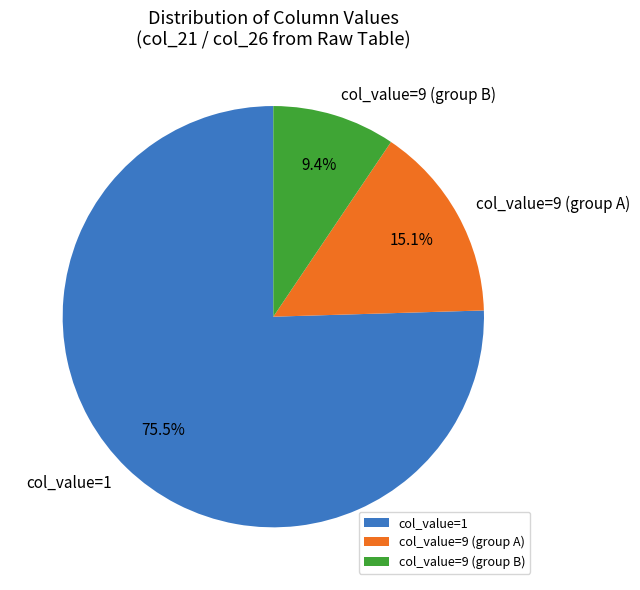

Is there a majority slice in this chart?

Yes